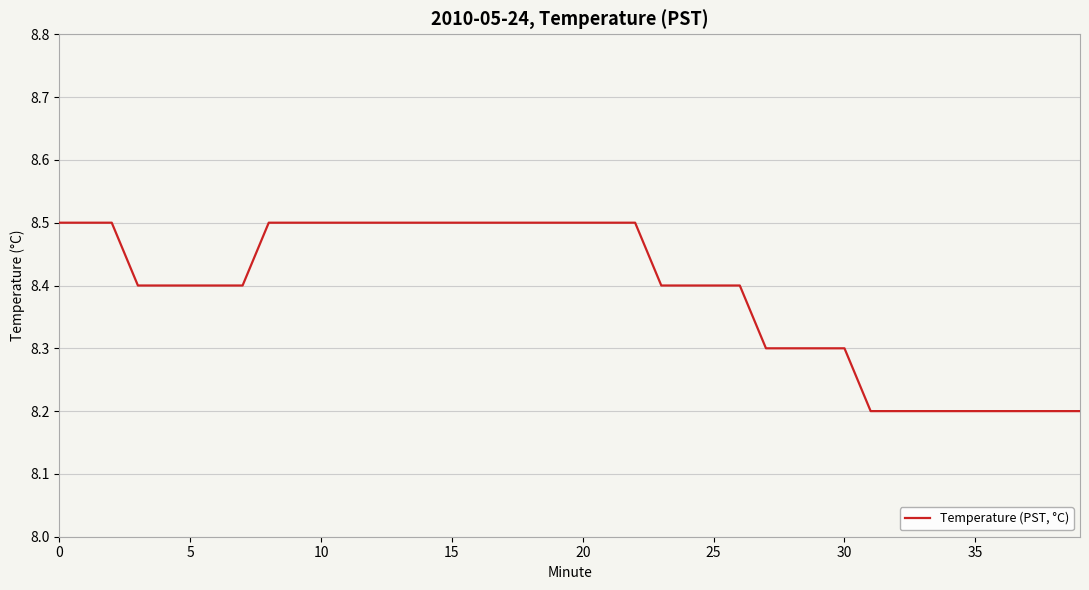

How many series are shown in this chart?

1